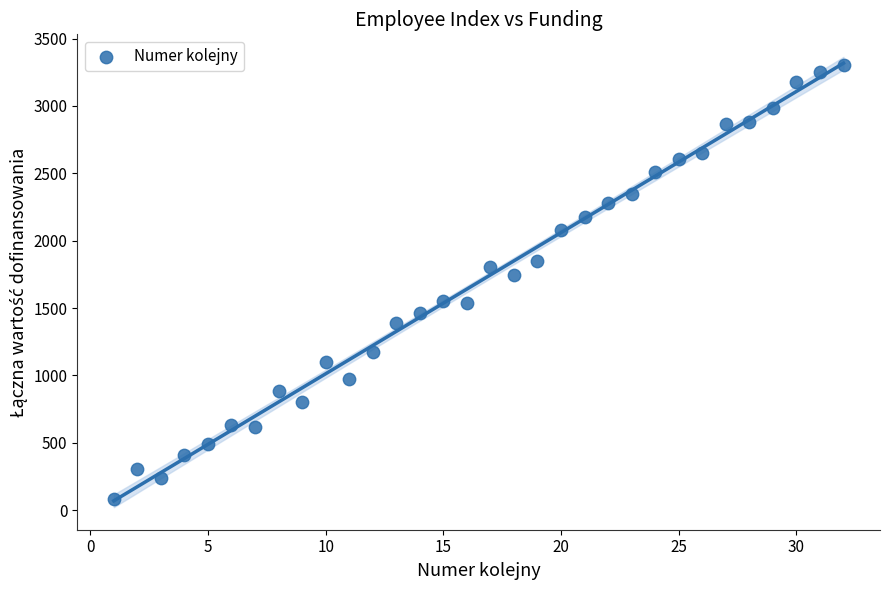

What is the range of Y values (max minus min)?

3223